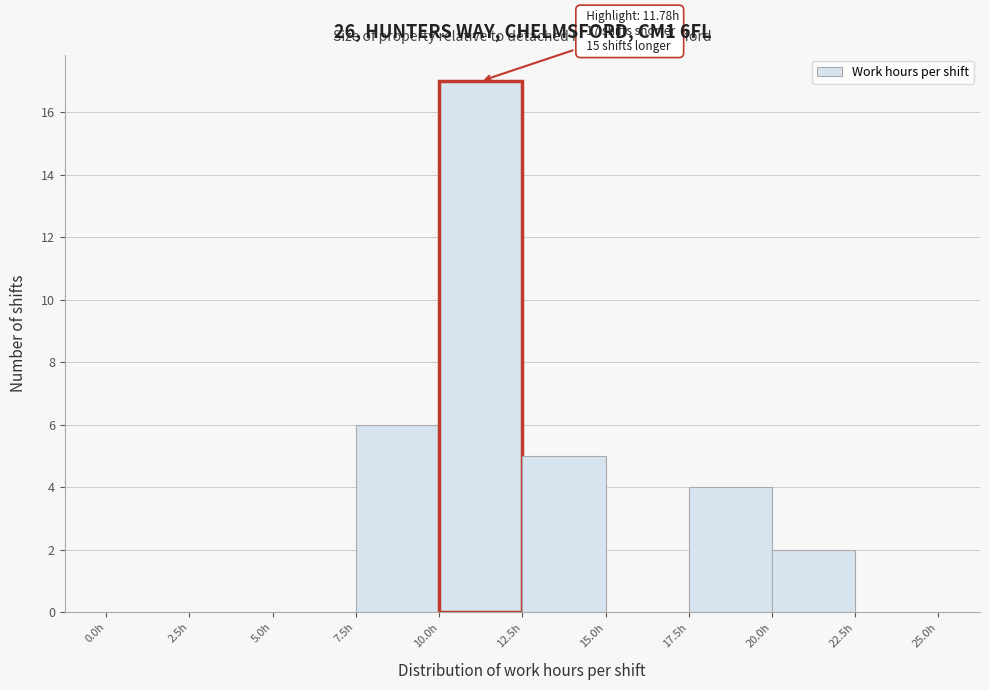

Which range on the x-axis has the tallest bar?

10.0 to 12.5